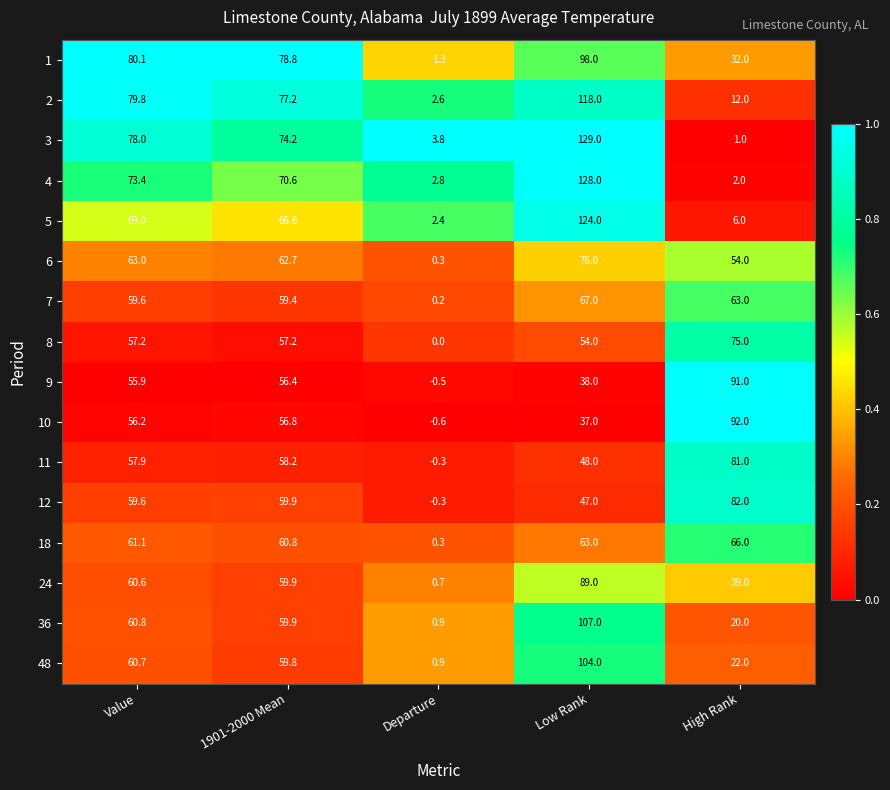

What is the sum of all 4 values?

276.8